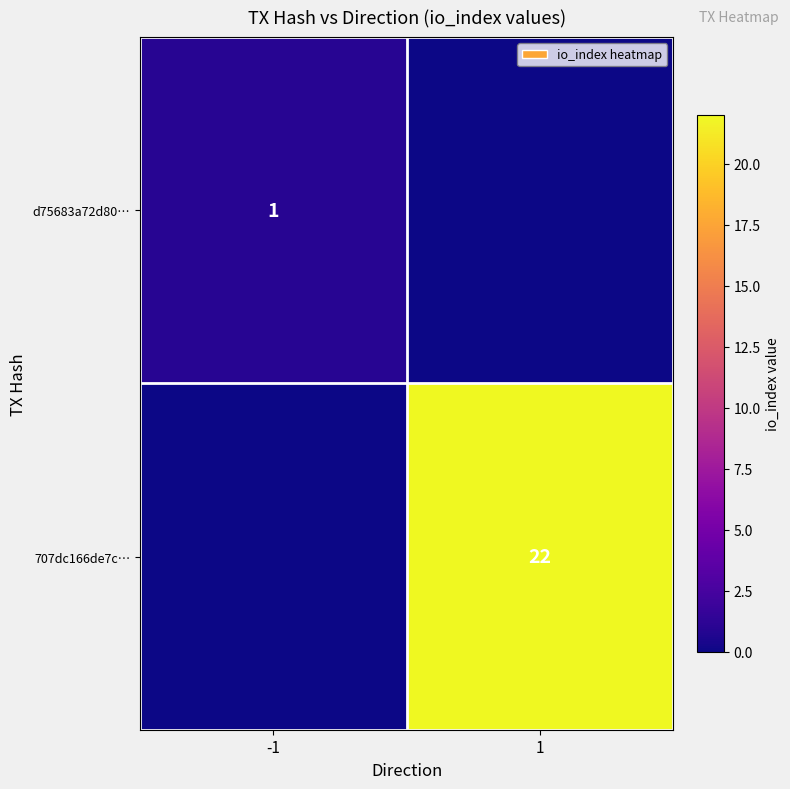

True or false: 707dc166de7c… has a value of 22 at 1.

True